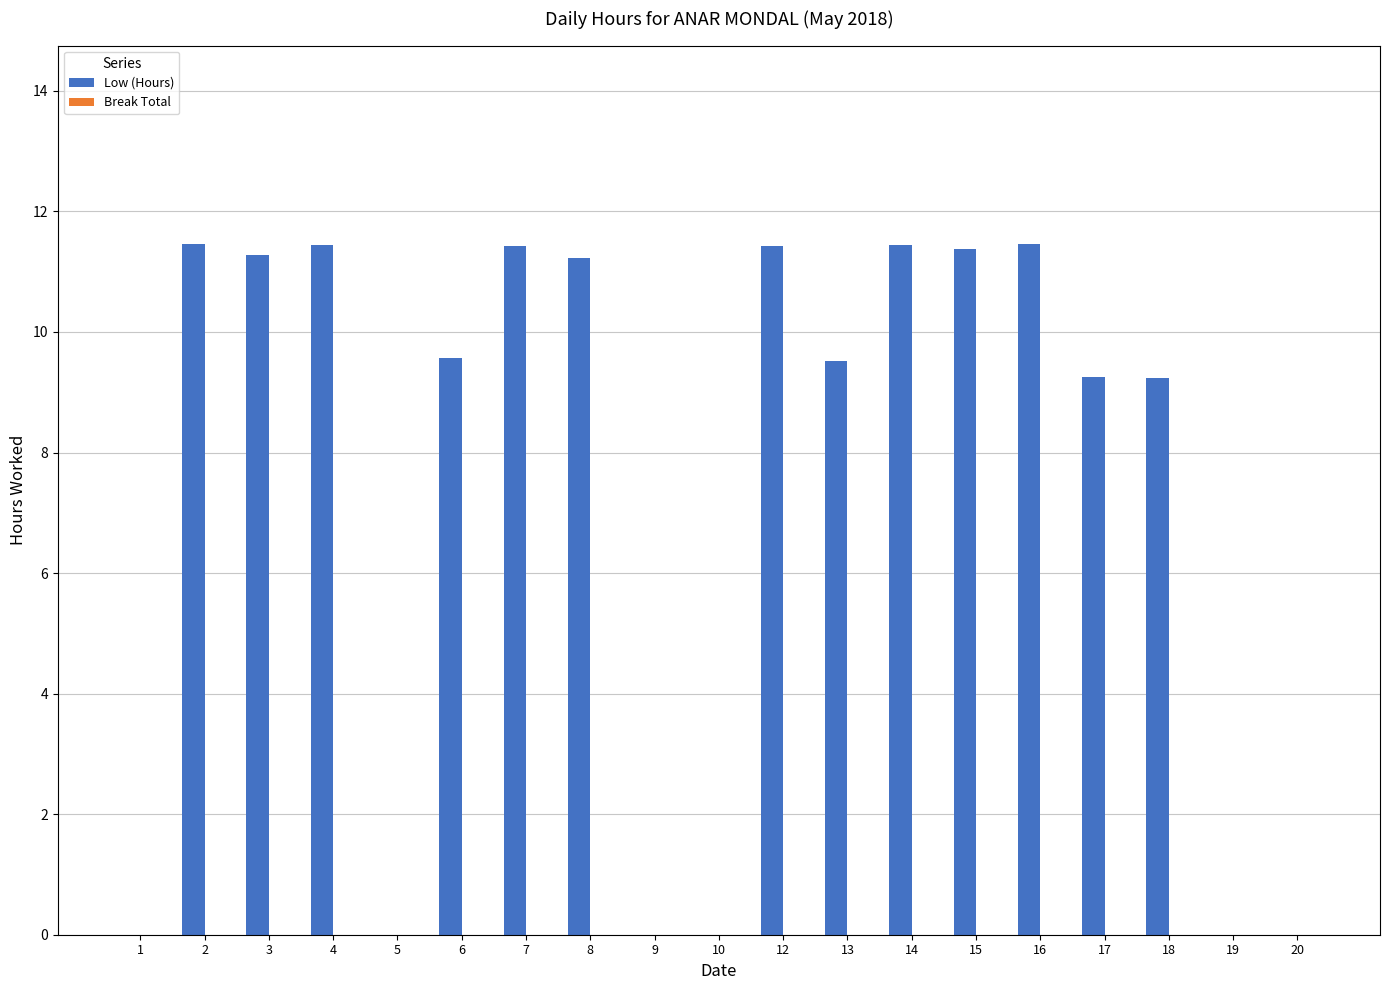

What is the change in value from 4 to 18?

-2.2